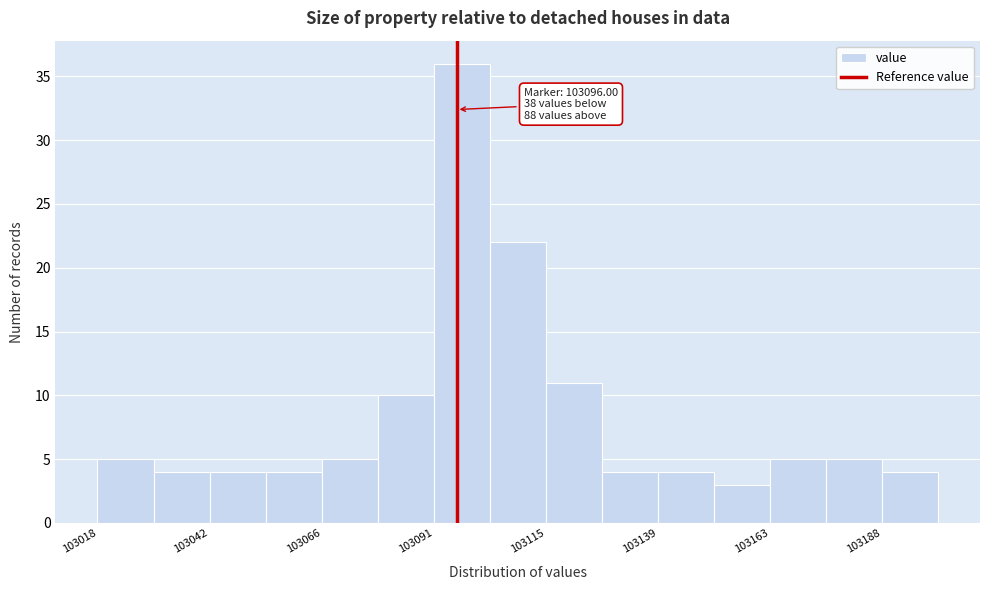

Around what value on the x-axis is the tallest bar? Give the approximate position of its centre, as read against the axis.

103095